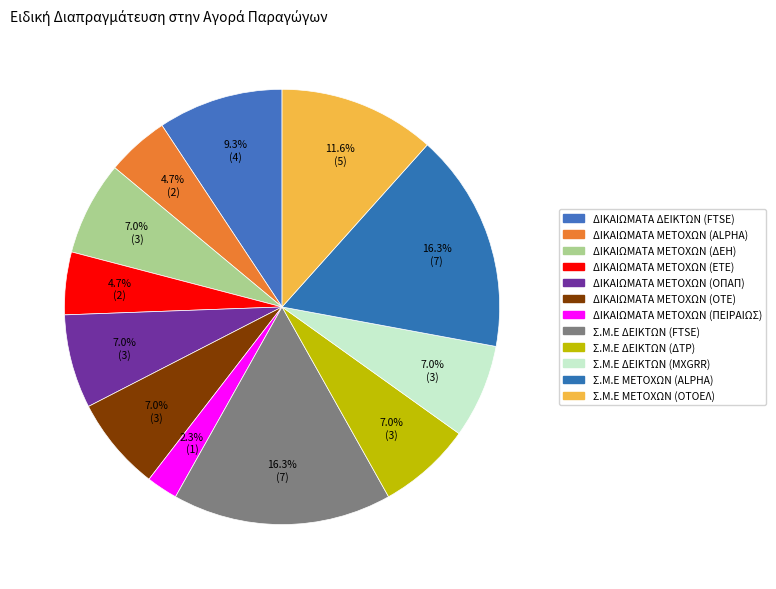

Is the sum of ΔΙΚΑΙΩΜΑΤΑ ΜΕΤΟΧΩΝ (ΔΕΗ) and ΔΙΚΑΙΩΜΑΤΑ ΔΕΙΚΤΩΝ (FTSE) greater than half?

No